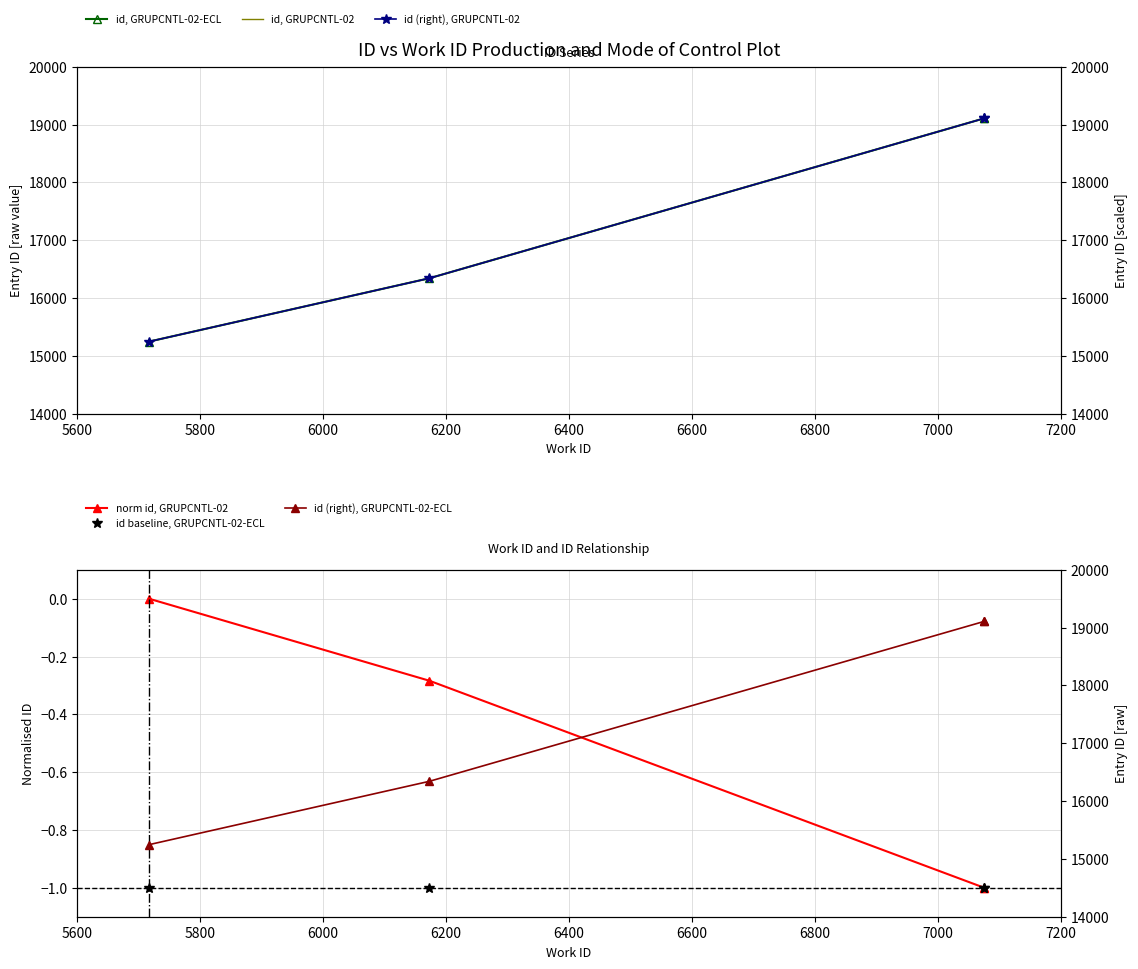

How many data points in id (right), GRUPCNTL-02 are less than 19107?

2